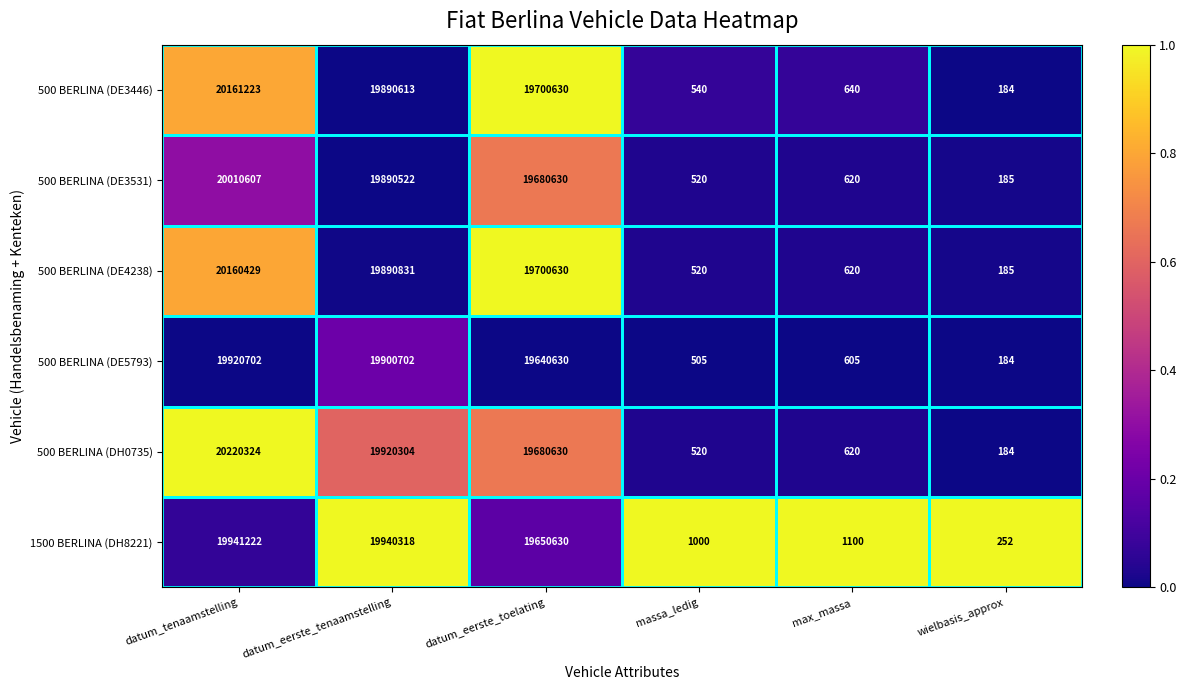

Which series has the widest spread of values?

500 BERLINA (DH0735)